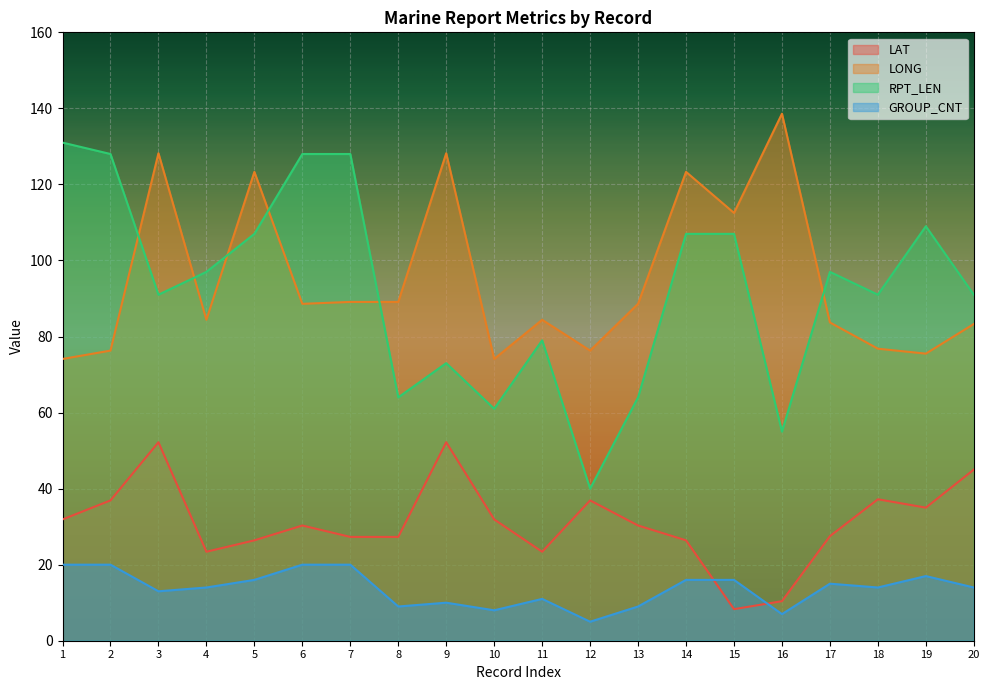

Is it true that RPT_LEN equals 107.0 at 14?

True